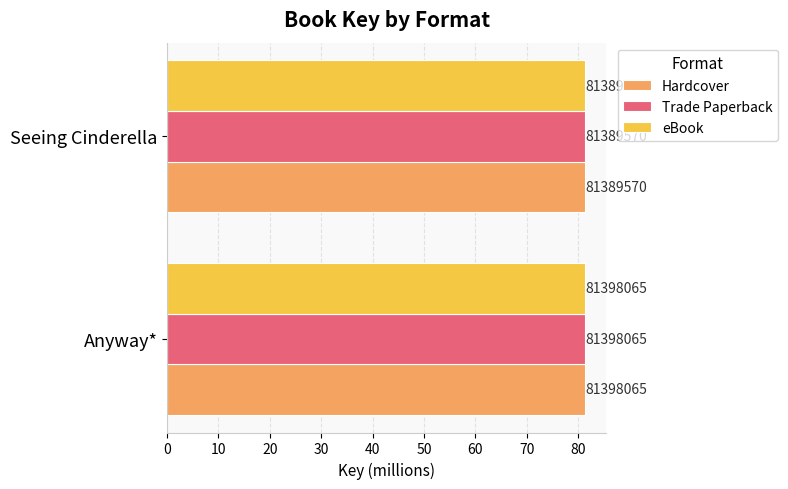

Reading left to right, list all the values displayed in this chart.

Hardcover: 81.4	81.4
Trade Paperback: 81.4	81.4
eBook: 81.4	81.4